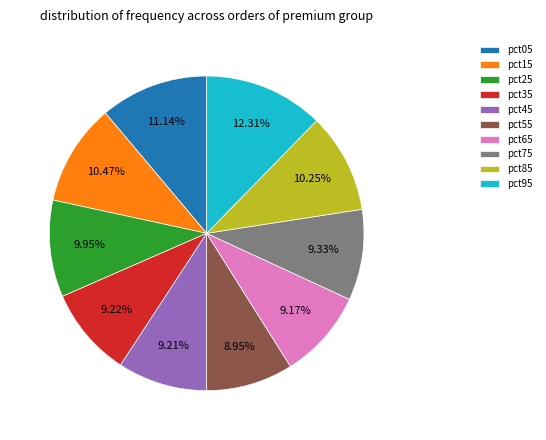

What percentage is the pct25 slice, to the nearest percent?

10%